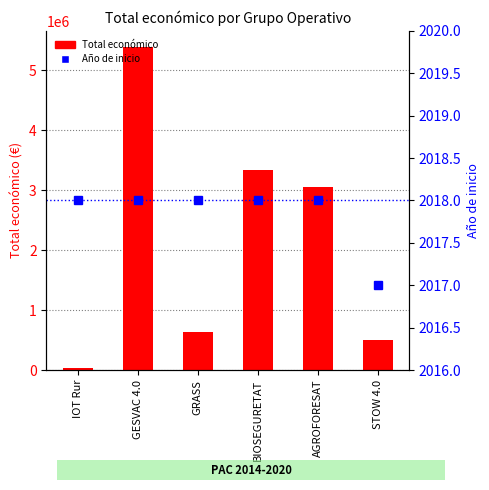

What is the sum of the Total económico values at STOW 4.0 and BIOSEGURETAT?

3836508